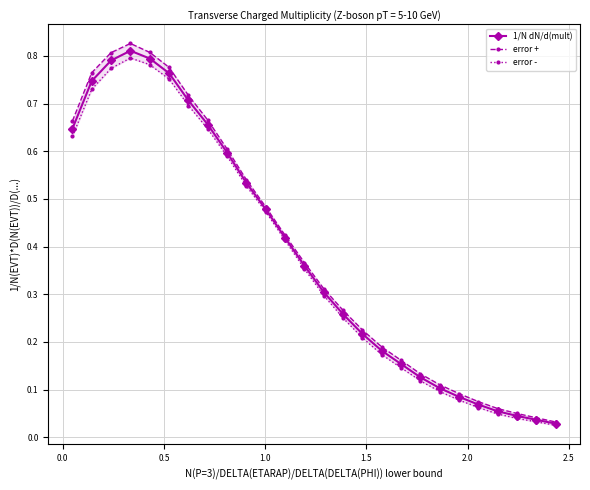

List the series in order of their overall mean, lowest first.

error -, 1/N dN/d(mult), error +